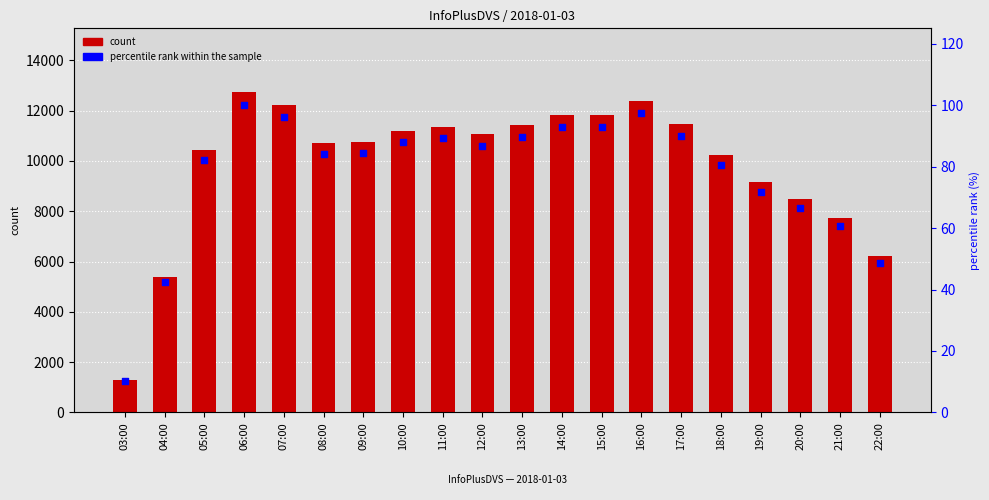

At which category is the sum across all series the highest?

06:00